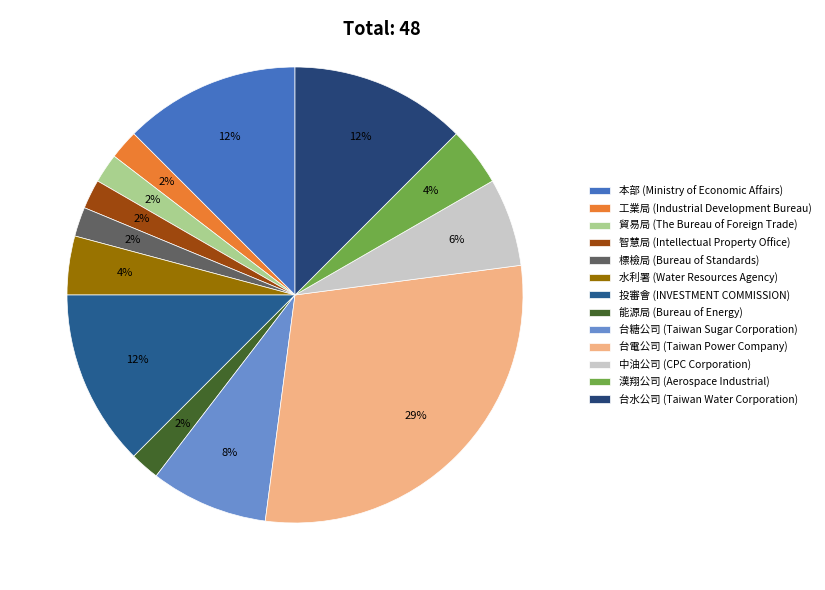

How many slices are in this pie chart?

13